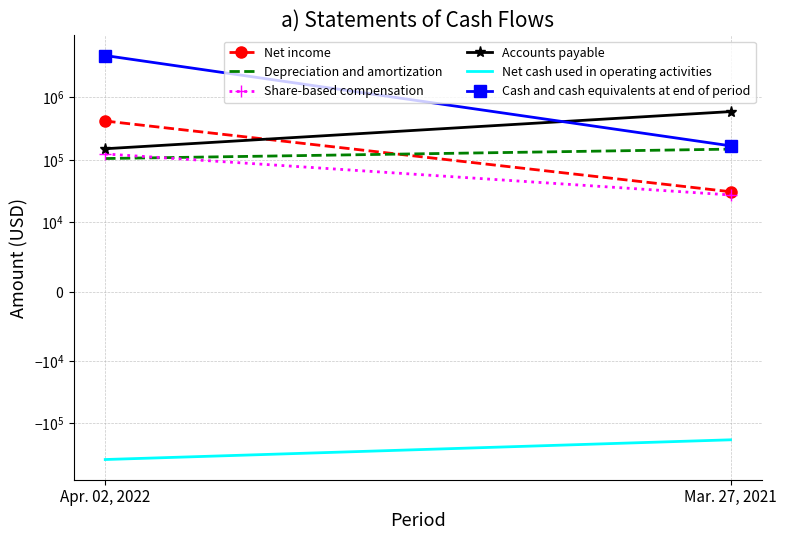

At which label is Depreciation and amortization closest to 126932?

Apr. 02, 2022